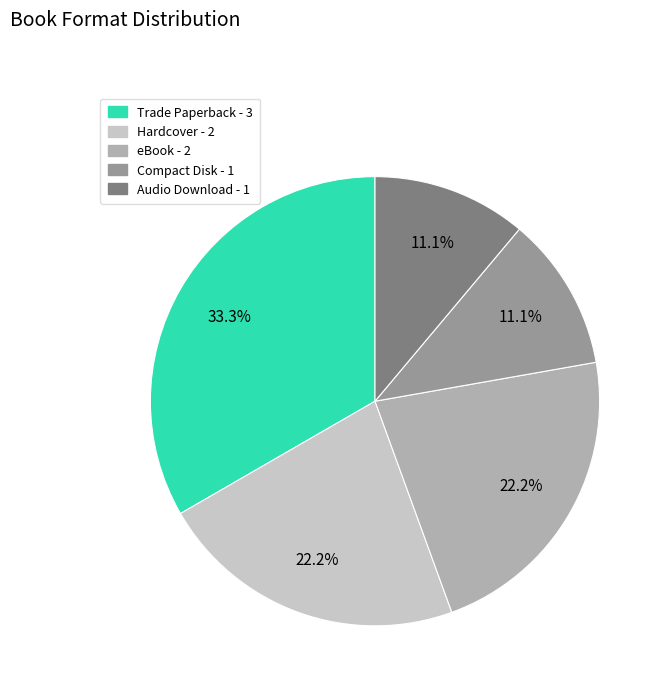

What is the ratio of the value at Trade Paperback to the value at Hardcover?

1.5